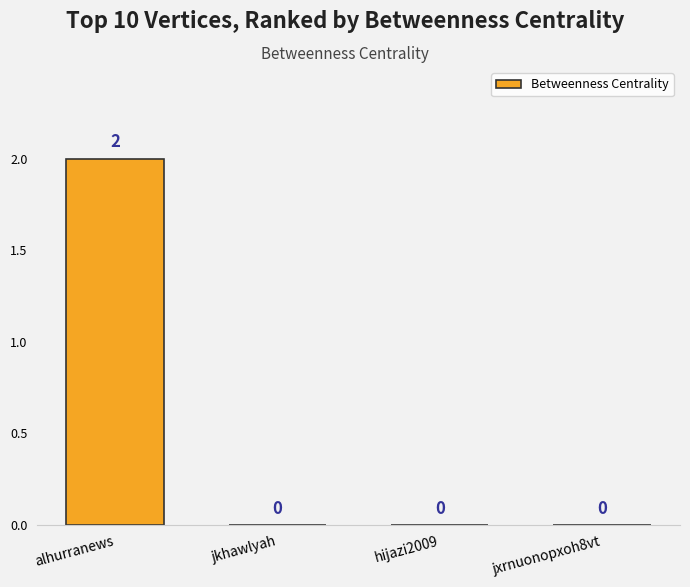

The value at alhurranews is 3. True or false?

False